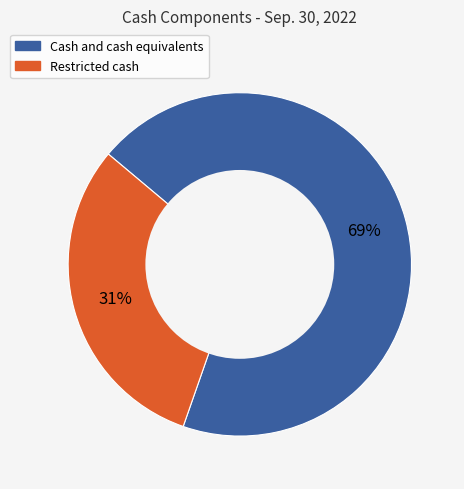

Do Restricted cash and Cash and cash equivalents together represent more than half of the pie?

Yes